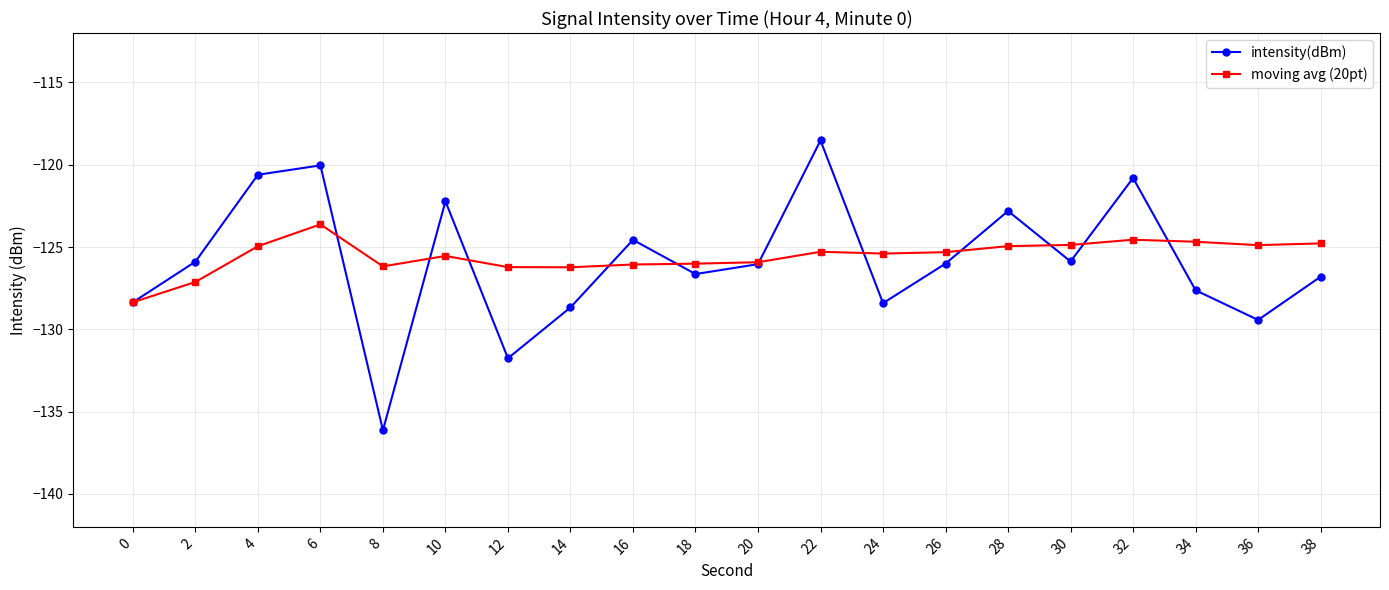

Rank the series by their maximum value, from highest to lowest.

intensity(dBm), moving avg (20pt)